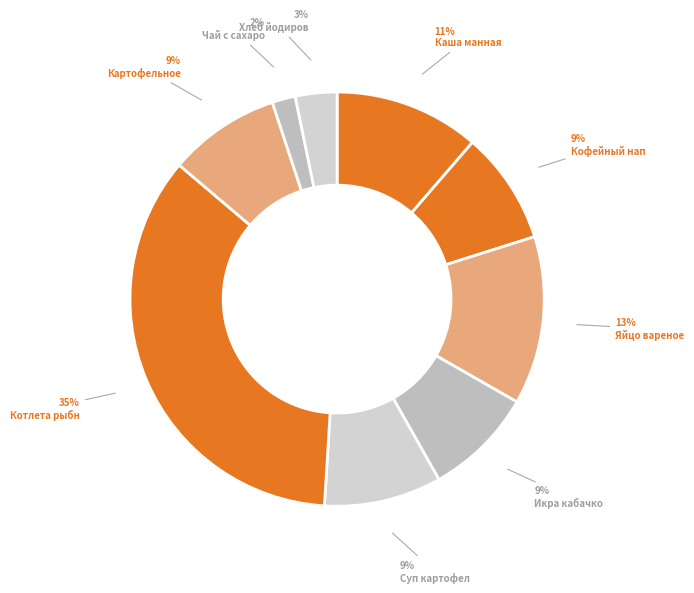

How many slices are in this pie chart?

9